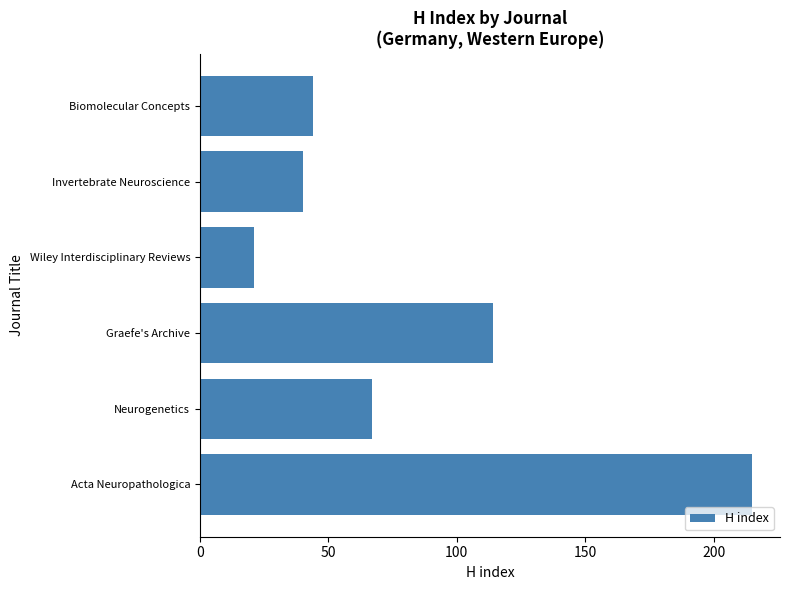

What is the ratio of the value at Acta Neuropathologica to the value at Neurogenetics?

3.2